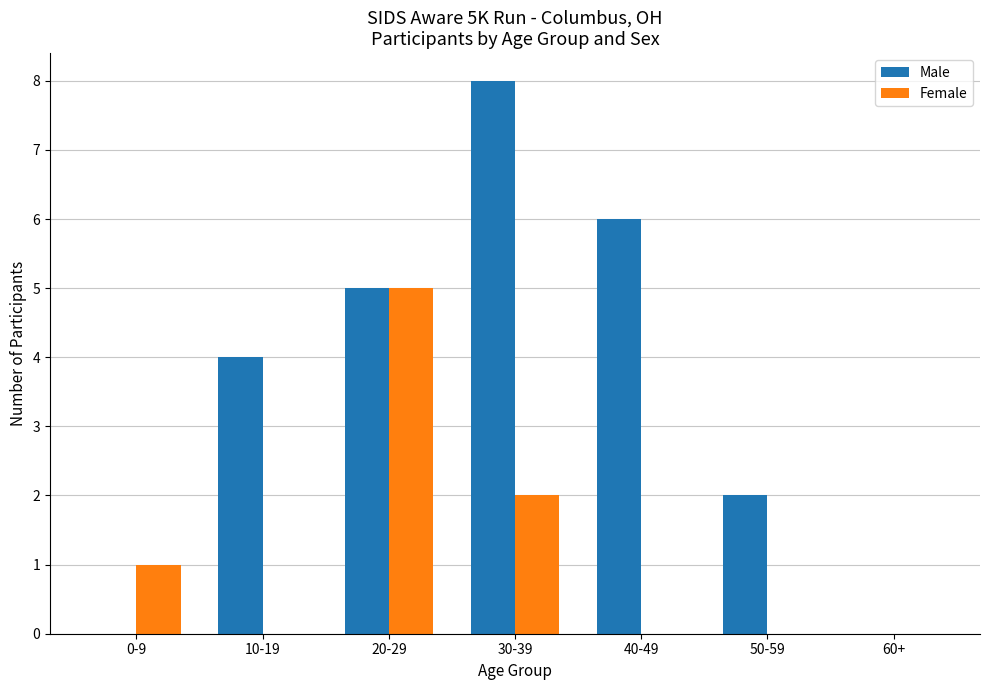

Which category has the highest value across all series?

30-39